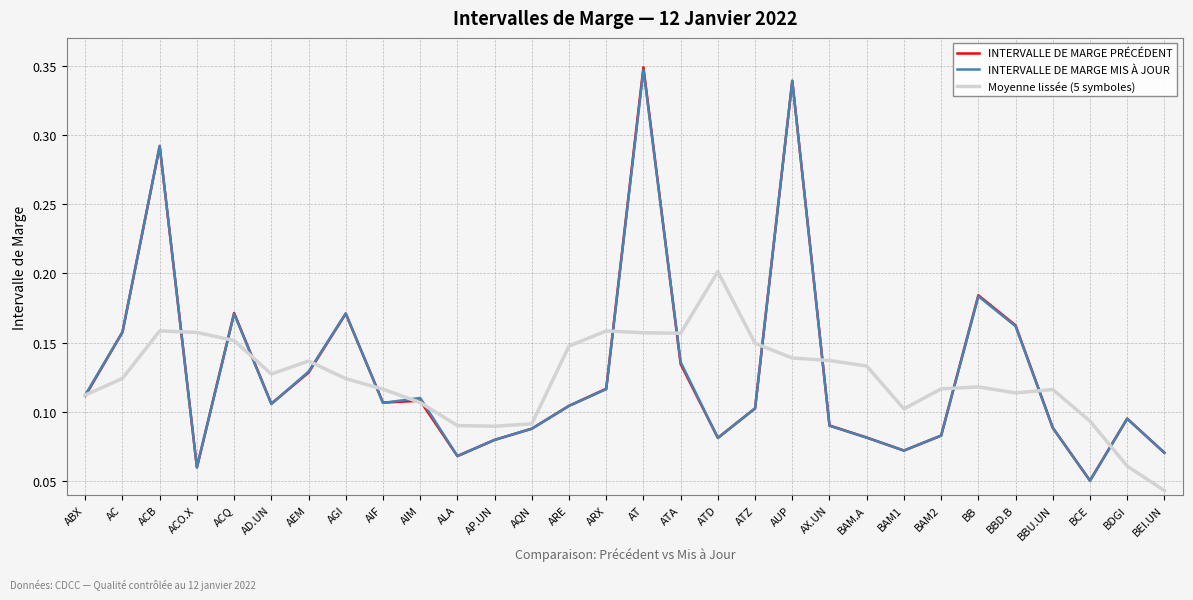

How many series are shown in this chart?

3